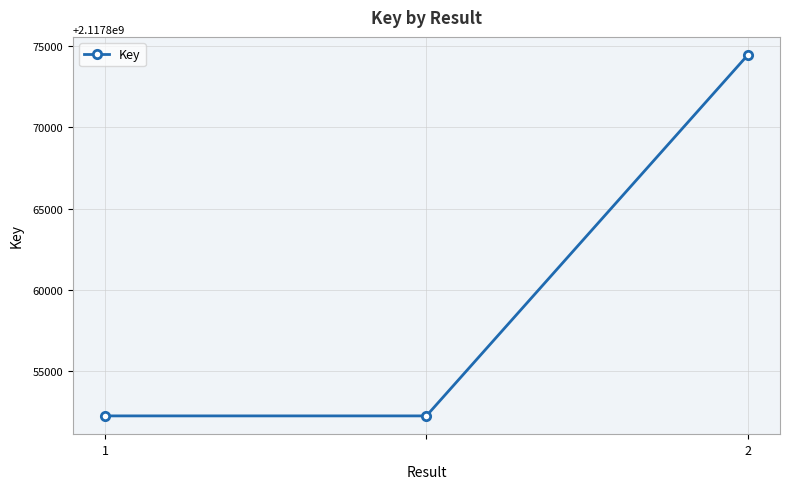

How many lines are shown in the chart?

1